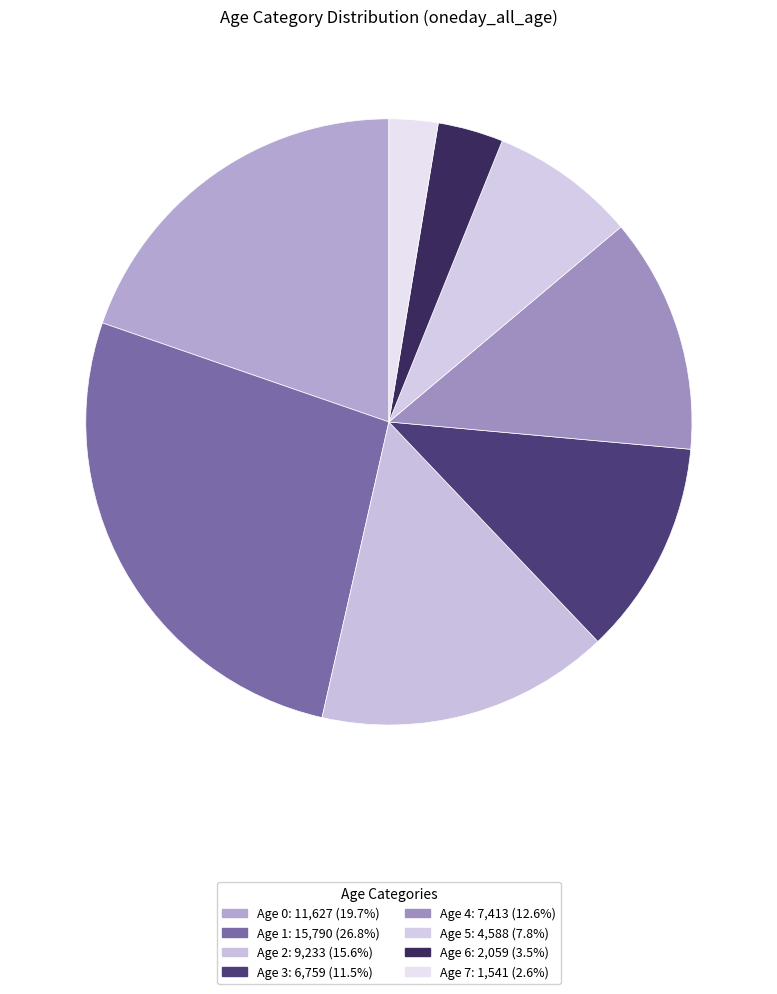

Is there a majority slice in this chart?

No